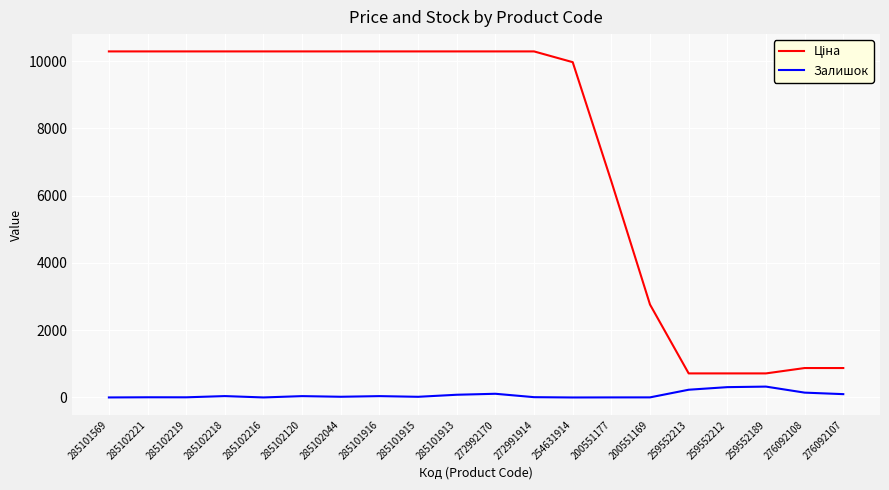

The value of Залишок at 259552189 is 323.0. True or false?

True